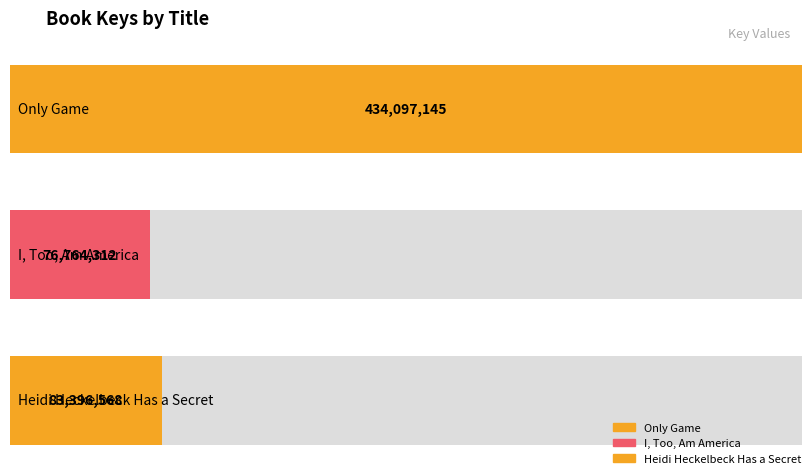

Reading left to right, list all the values displayed in this chart.

Only Game=434097145	I, Too, Am America=76764312	Heidi Heckelbeck Has a Secret=83396568